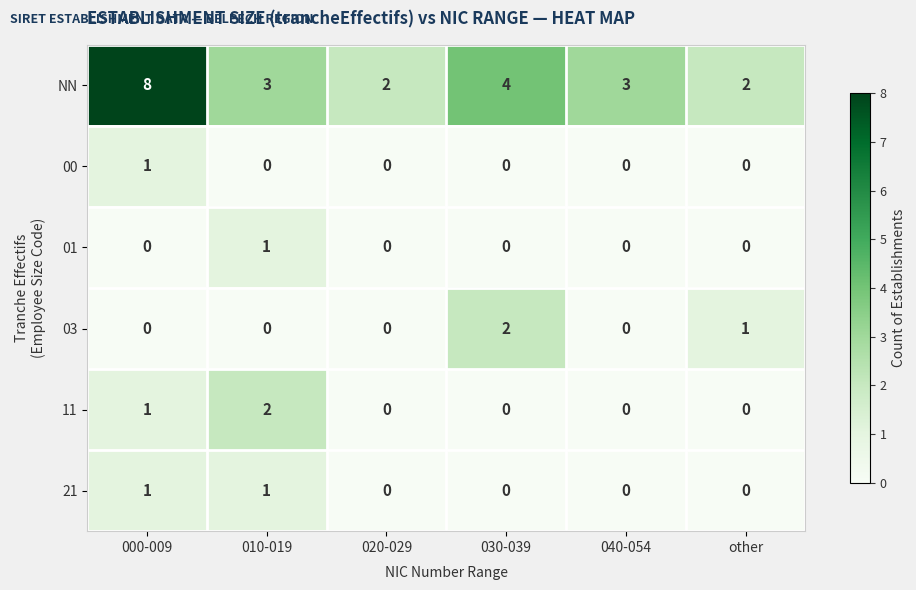

How many 11 values are between 0 and 1?

5